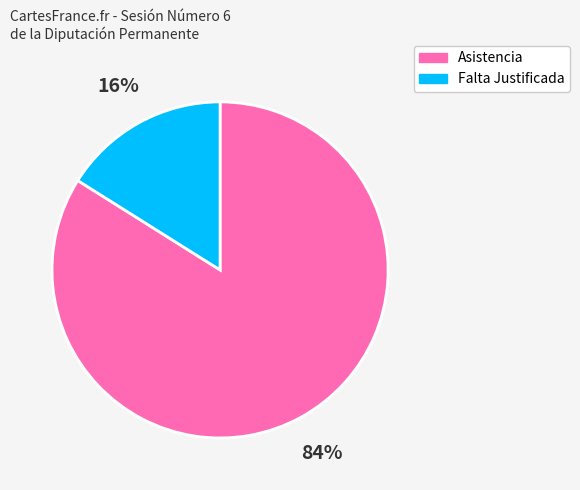

Is there a majority slice in this chart?

Yes